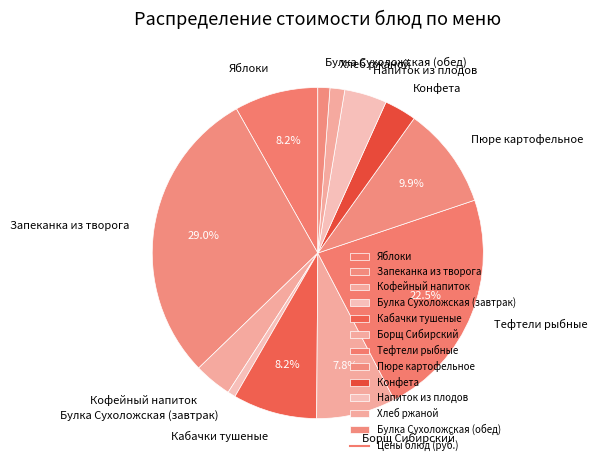

What is the largest slice in the pie chart?

Запеканка из творога